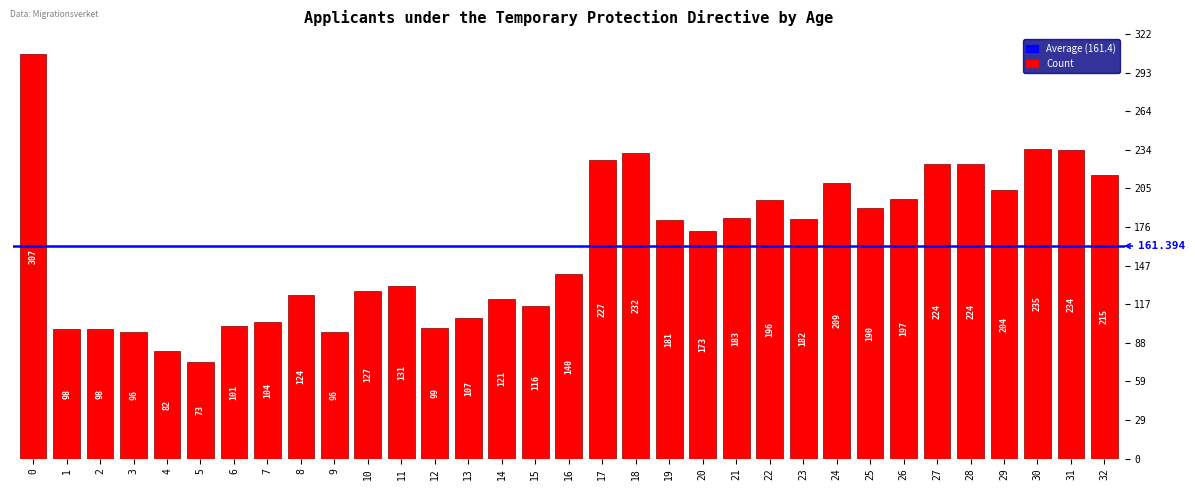

Reading left to right, transcribe all the data shown in this chart.

0=307	1=98	2=98	3=96	4=82	5=73	6=101	7=104	8=124	9=96	10=127	11=131	12=99	13=107	14=121	15=116	16=140	17=227	18=232	19=181	20=173	21=183	22=196	23=182	24=209	25=190	26=197	27=224	28=224	29=204	30=235	31=234	32=215